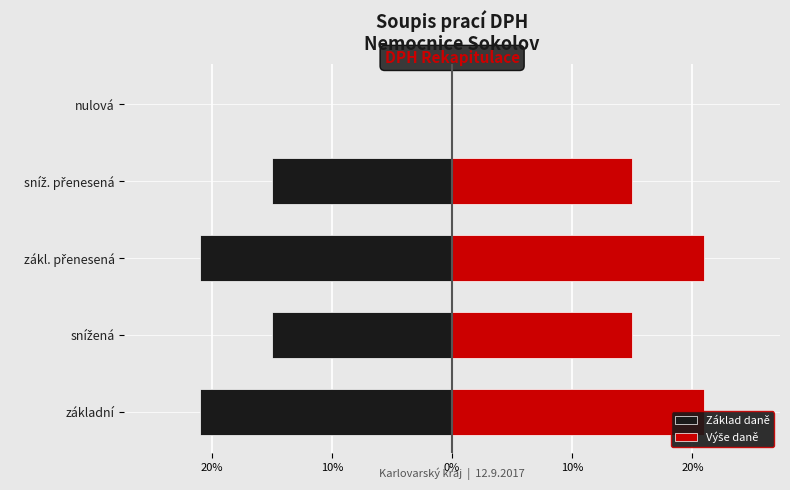

Reading left to right, extract all data points from this chart.

Základ daně: -21	-15	-21	-15	0
Výše daně: 21	15	21	15	0